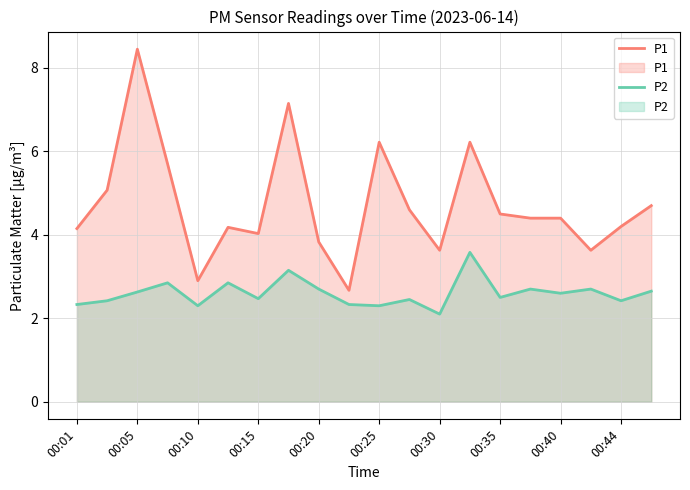

What is the approximate value of P1 at 00:40?

4.4